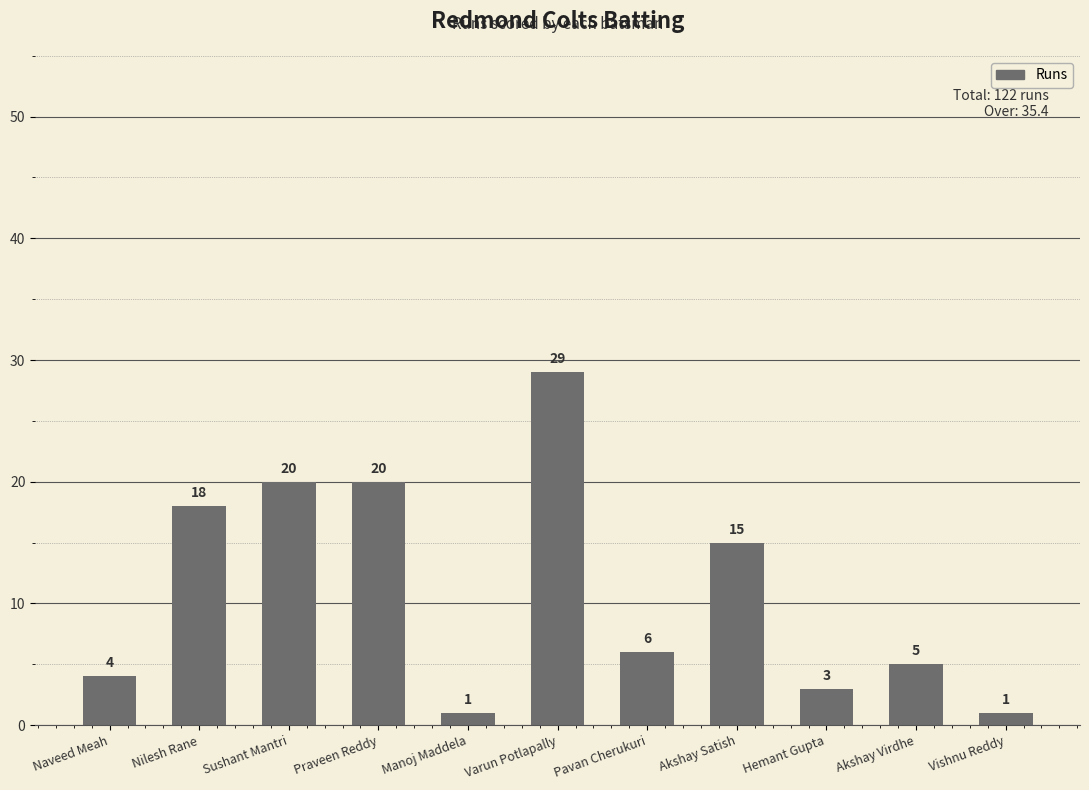

Reading left to right, list all the values displayed in this chart.

Naveed Meah=4	Nilesh Rane=18	Sushant Mantri=20	Praveen Reddy=20	Manoj Maddela=1	Varun Potlapally=29	Pavan Cherukuri=6	Akshay Satish=15	Hemant Gupta=3	Akshay Virdhe=5	Vishnu Reddy=1